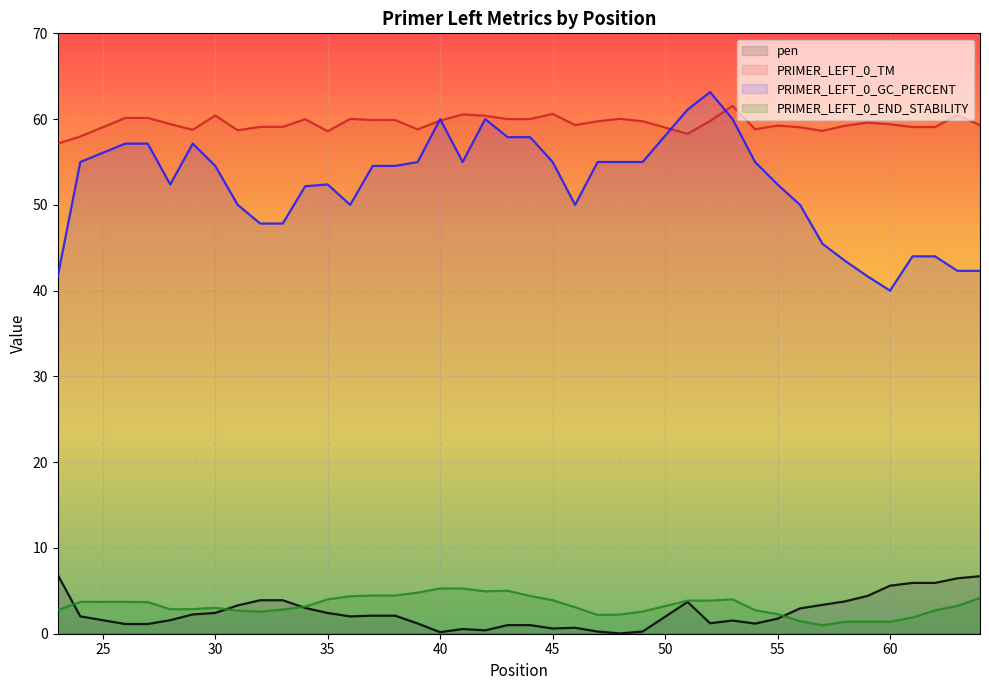

At which category does pen reach its first local valley?

27